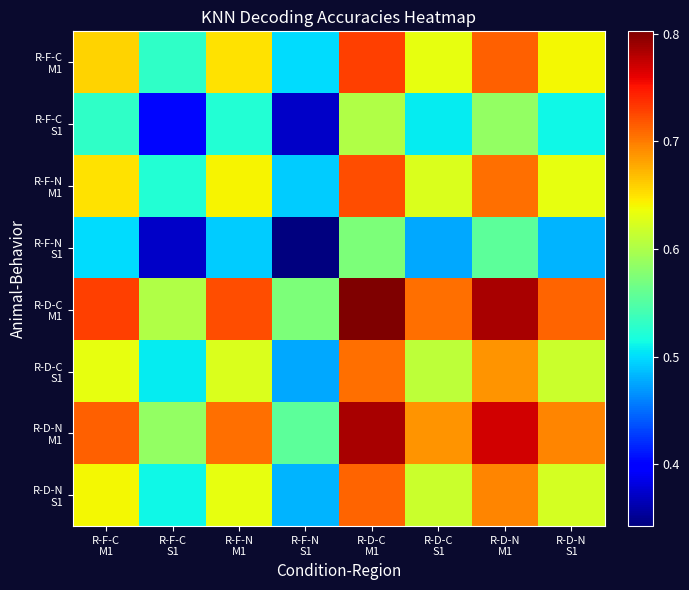

Which category has the lowest value across all series?

R-F-N
S1